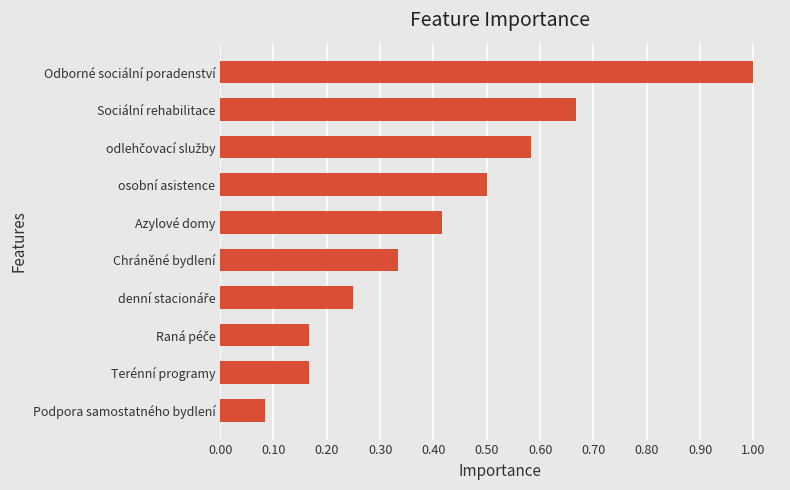

The value at Podpora samostatného bydlení is 0.0. True or false?

False